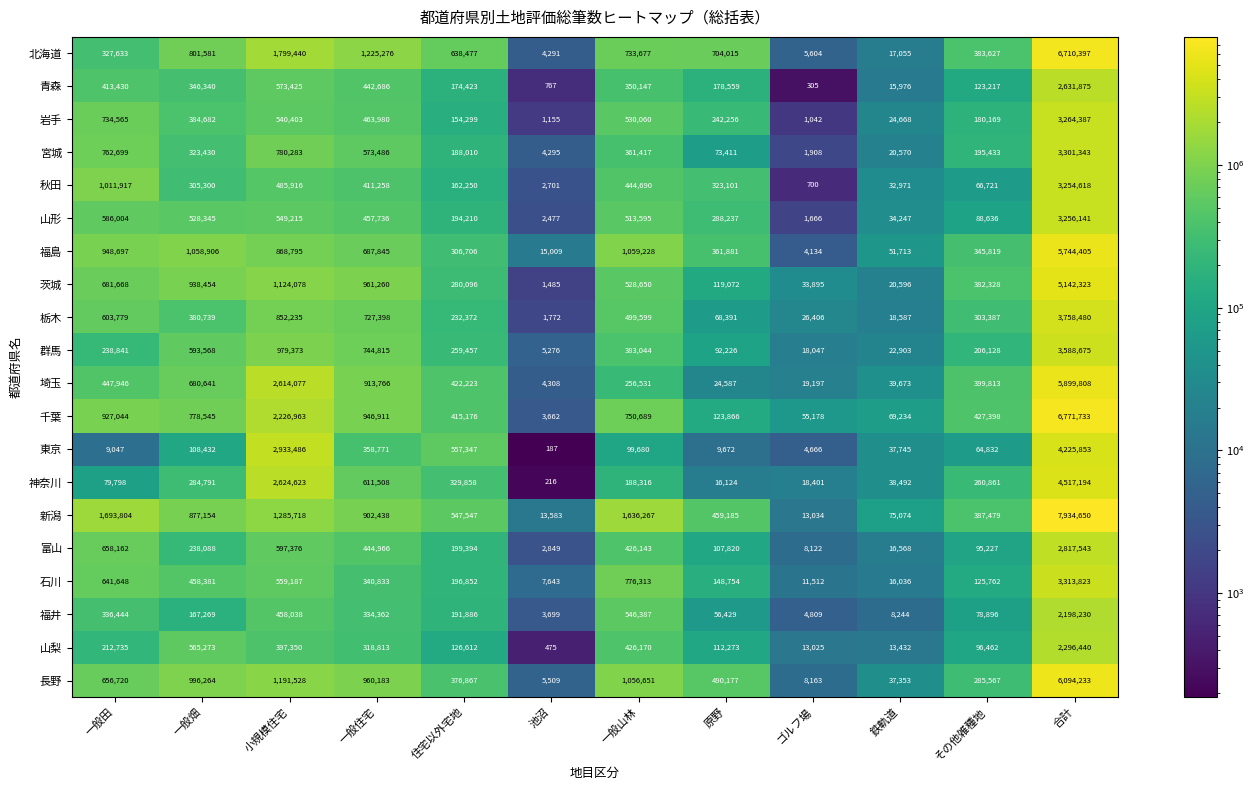

Which category has the lowest value across all series?

池沼